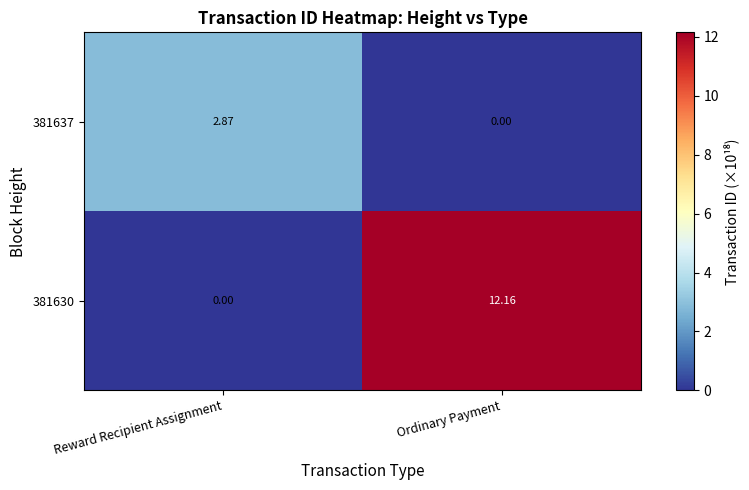

Rank the series by their maximum value, from lowest to highest.

381637, 381630